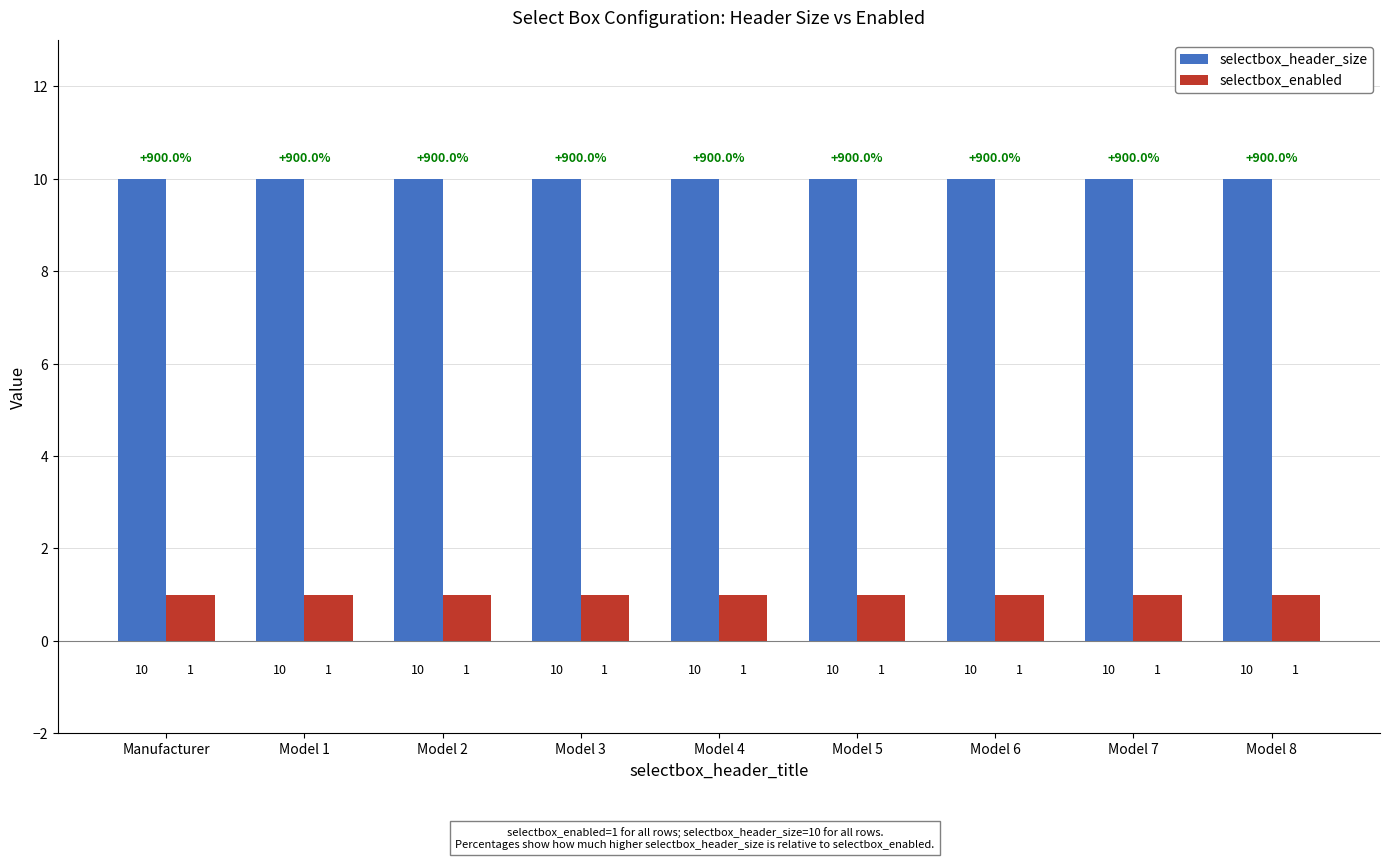

The value of selectbox_enabled at Model 6 is 0. True or false?

False